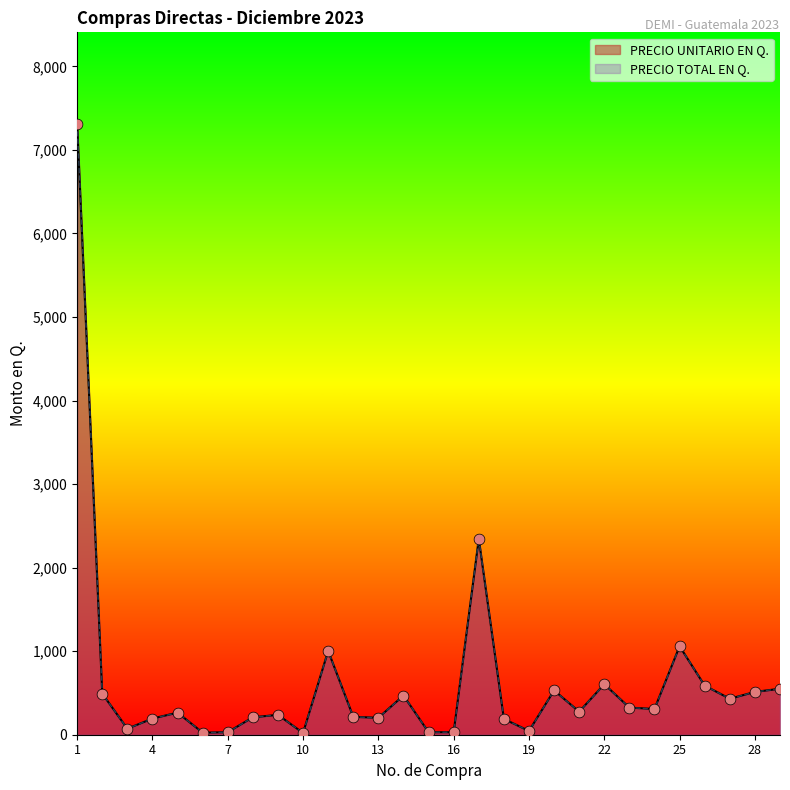

At how many categories does at least one series exceed 6497?

1